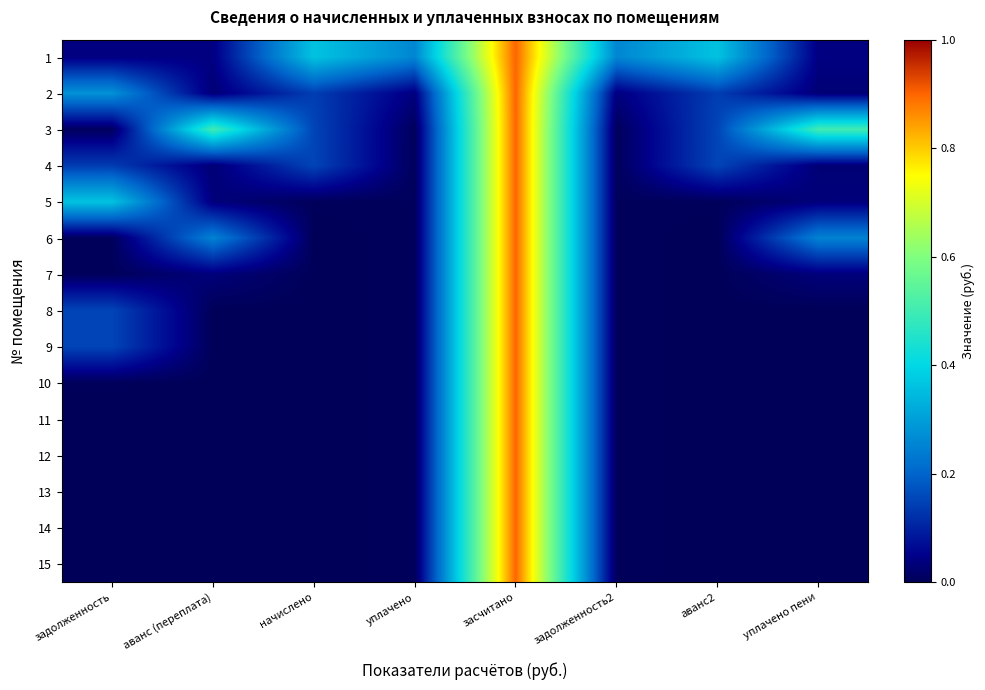

Reading left to right, extract all data points from this chart.

1: задолженность=0.0	аванс (переплата)=0.0	начислено=0.4	уплачено=0.3	засчитано=0.9	задолженность2=0.3	аванс2=0.4	уплачено пени=0.0
2: задолженность=0.3	аванс (переплата)=0.0	начислено=0.1	уплачено=0.0	засчитано=0.9	задолженность2=0.0	аванс2=0.1	уплачено пени=0.0
3: задолженность=0.0	аванс (переплата)=0.5	начислено=0.2	уплачено=0.0	засчитано=0.9	задолженность2=0.0	аванс2=0.2	уплачено пени=0.5
4: задолженность=0.1	аванс (переплата)=0.0	начислено=0.2	уплачено=0.0	засчитано=0.9	задолженность2=0.0	аванс2=0.2	уплачено пени=0.0
5: задолженность=0.4	аванс (переплата)=0.0	начислено=0.0	уплачено=0.0	засчитано=0.9	задолженность2=0.0	аванс2=0.0	уплачено пени=0.0
6: задолженность=0.0	аванс (переплата)=0.3	начислено=0.0	уплачено=0.0	засчитано=0.9	задолженность2=0.0	аванс2=0.0	уплачено пени=0.3
7: задолженность=0.0	аванс (переплата)=0.0	начислено=0.0	уплачено=0.0	засчитано=0.9	задолженность2=0.0	аванс2=0.0	уплачено пени=0.0
8: задолженность=0.2	аванс (переплата)=0.0	начислено=0.0	уплачено=0.0	засчитано=0.9	задолженность2=0.0	аванс2=0.0	уплачено пени=0.0
9: задолженность=0.2	аванс (переплата)=0.0	начислено=0.0	уплачено=0.0	засчитано=0.9	задолженность2=0.0	аванс2=0.0	уплачено пени=0.0
10: задолженность=0.0	аванс (переплата)=0.0	начислено=0.0	уплачено=0.0	засчитано=0.9	задолженность2=0.0	аванс2=0.0	уплачено пени=0.0
11: задолженность=0.0	аванс (переплата)=0.0	начислено=0.0	уплачено=0.0	засчитано=0.9	задолженность2=0.0	аванс2=0.0	уплачено пени=0.0
12: задолженность=0.0	аванс (переплата)=0.0	начислено=0.0	уплачено=0.0	засчитано=0.9	задолженность2=0.0	аванс2=0.0	уплачено пени=0.0
13: задолженность=0.0	аванс (переплата)=0.0	начислено=0.0	уплачено=0.0	засчитано=0.9	задолженность2=0.0	аванс2=0.0	уплачено пени=0.0
14: задолженность=0.0	аванс (переплата)=0.0	начислено=0.0	уплачено=0.0	засчитано=0.9	задолженность2=0.0	аванс2=0.0	уплачено пени=0.0
15: задолженность=0.0	аванс (переплата)=0.0	начислено=0.0	уплачено=0.0	засчитано=0.9	задолженность2=0.0	аванс2=0.0	уплачено пени=0.0